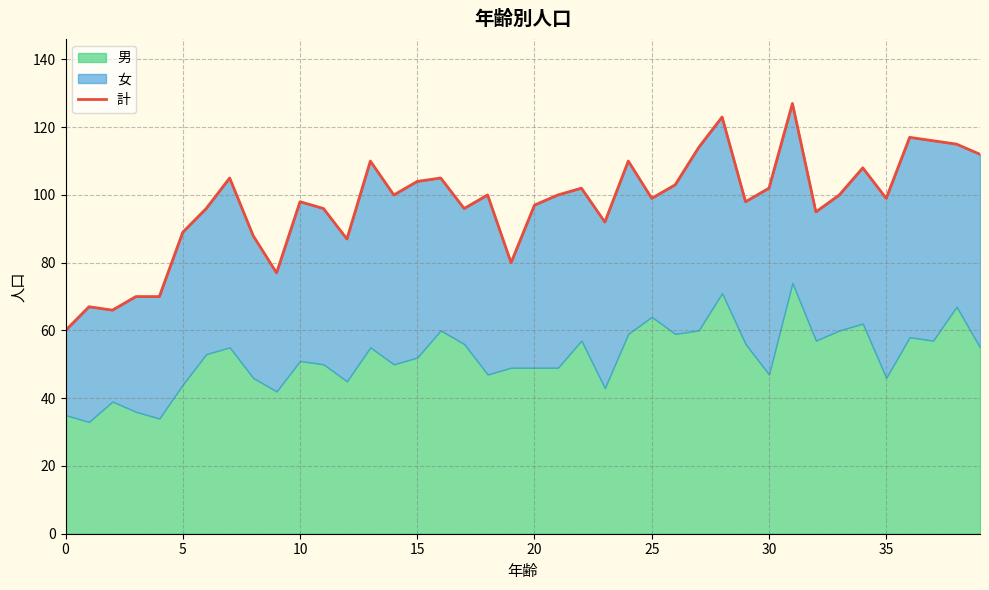

Reading left to right, transcribe all the data shown in this chart.

60	67	66	70	70	89	96	105	88	77	98	96	87	110	100	104	105	96	100	80	97	100	102	92	110	99	103	114	123	98	102	127	95	100	108	99	117	116	115	112